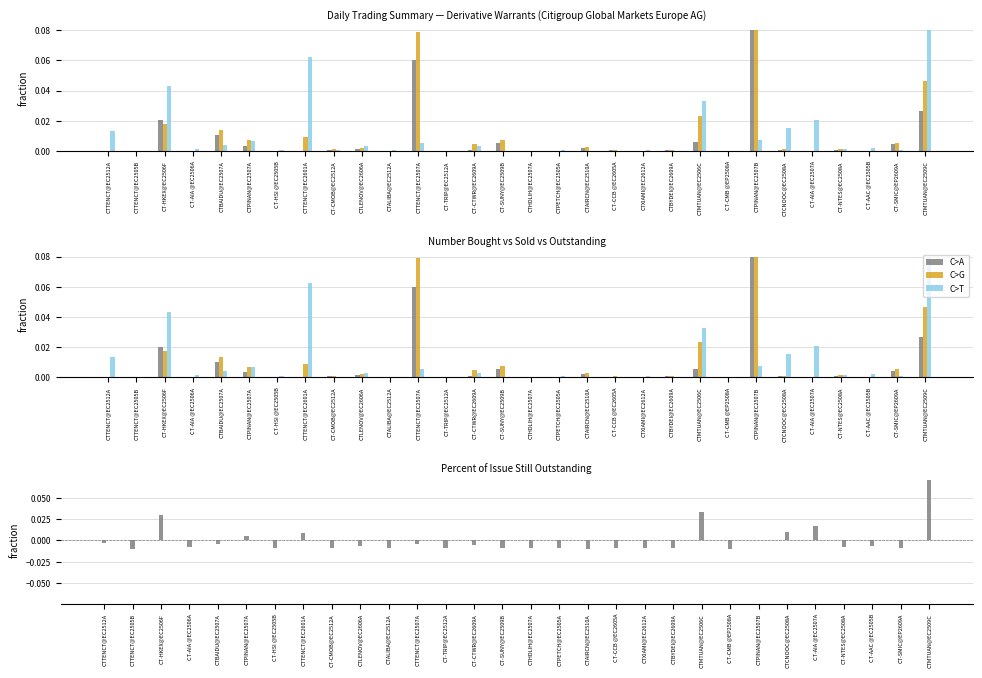

The Still Outstanding series shows 0.0 at CTBAIDU@EC2507A. True or false?

False